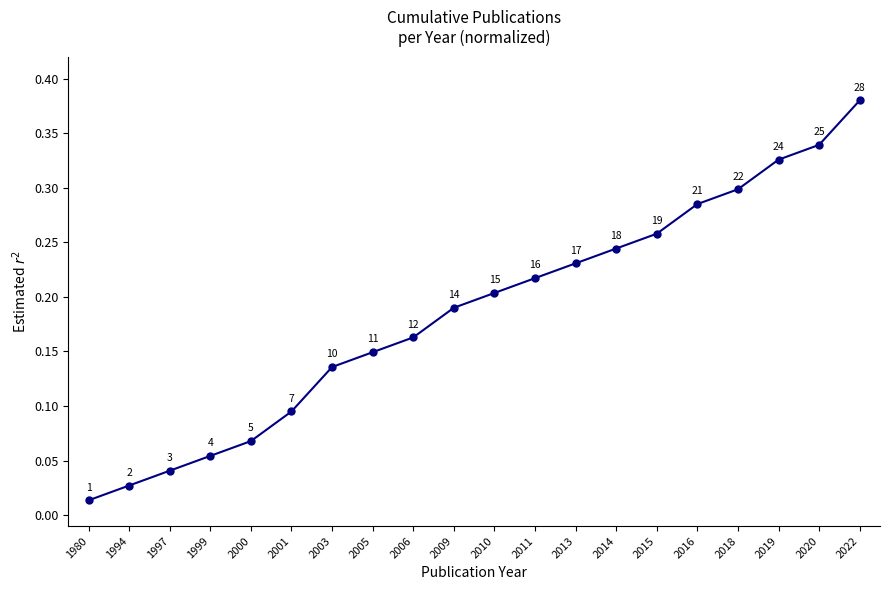

The value at 2005 is 0.2. True or false?

False